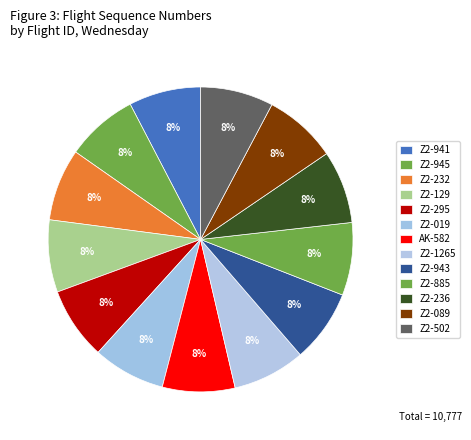

How many slices are in this pie chart?

13